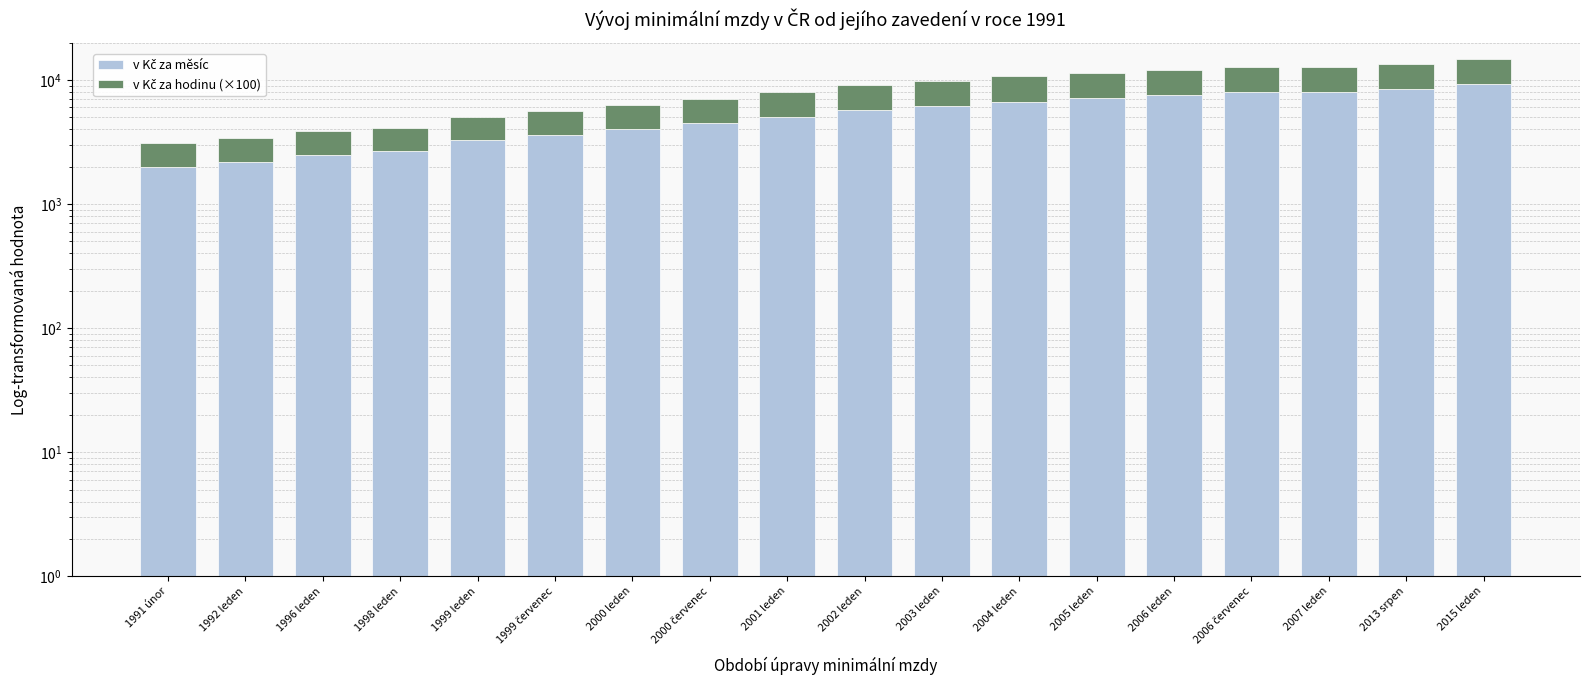

Which series has the largest total across all categories?

v Kč za měsíc